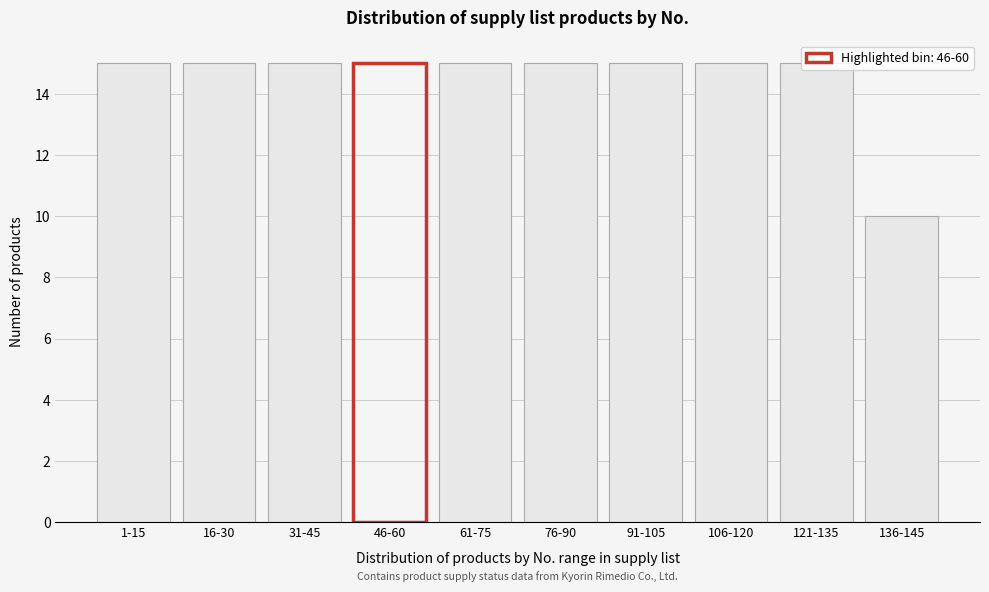

What is the maximum value shown in the chart?

15